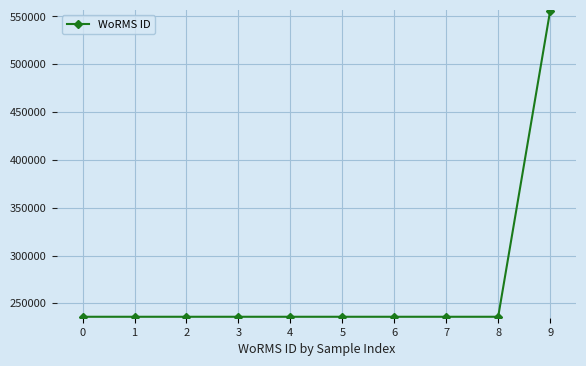

What is the value of the 4th point from the left?

235979